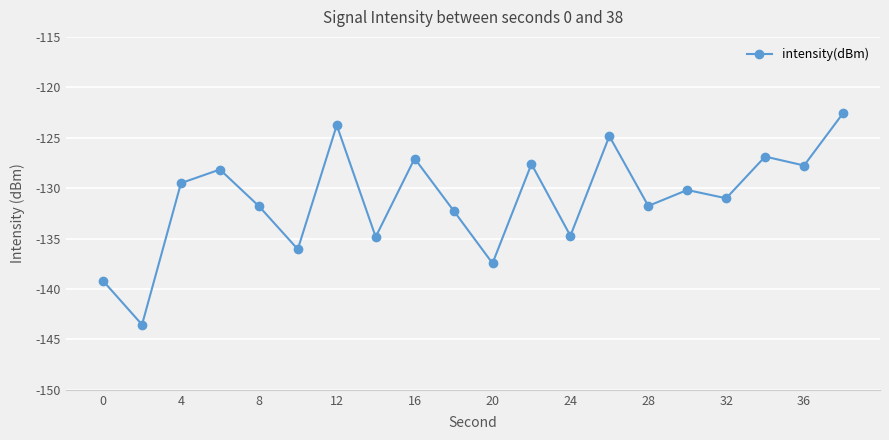

True or false: there are more than 2 points higher than both neighbors.

True